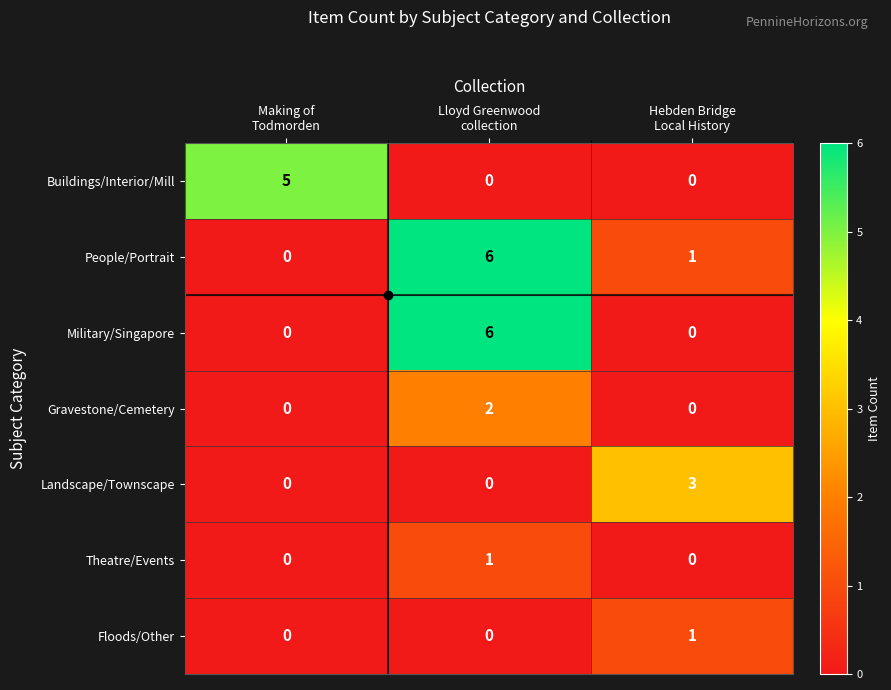

What is the sum of all Military/Singapore values?

6